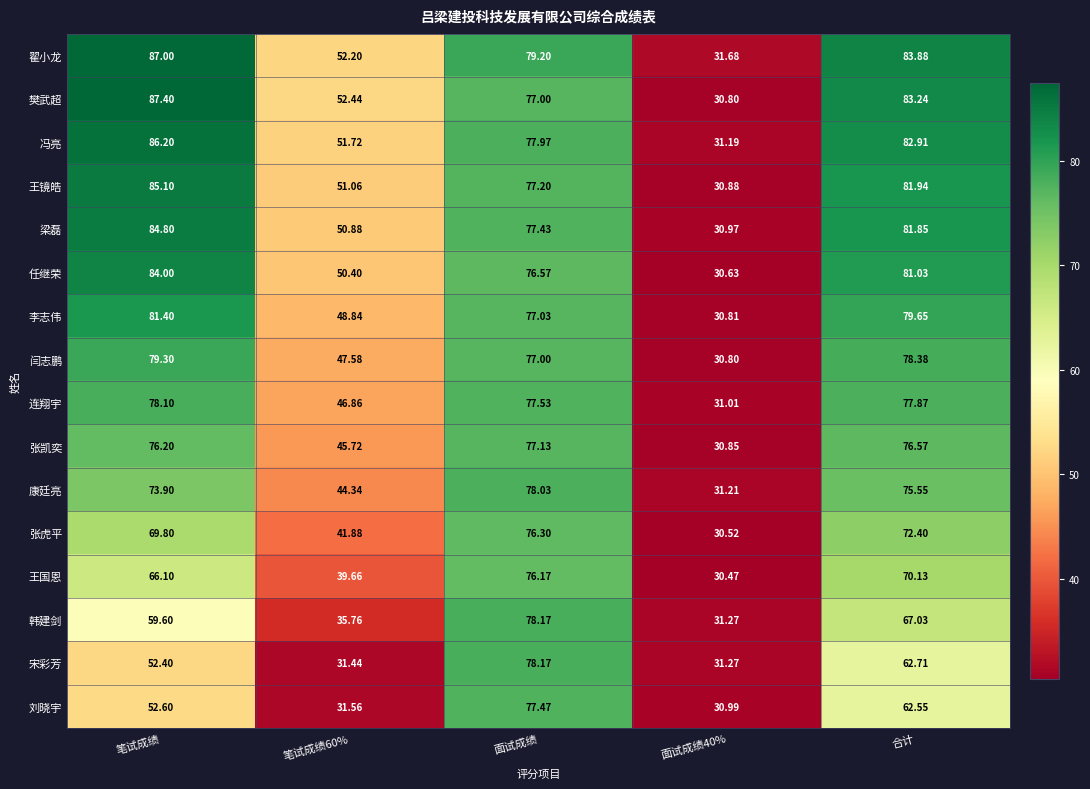

Where is 刘晓宇 nearest to the value 54?

笔试成绩